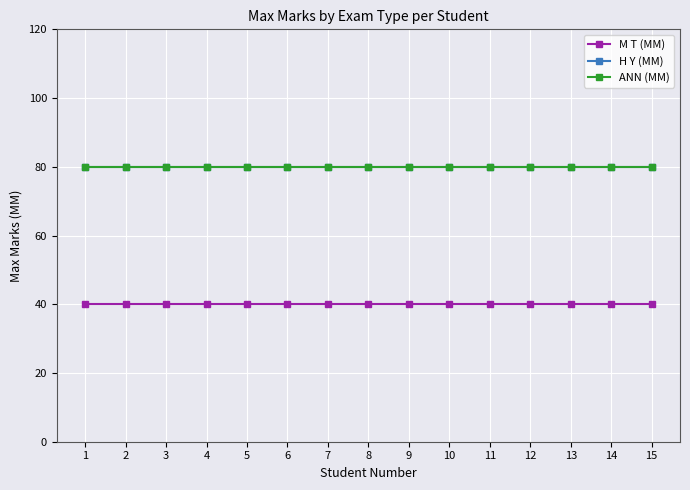

At which category does the chart reach its minimum across all series?

1